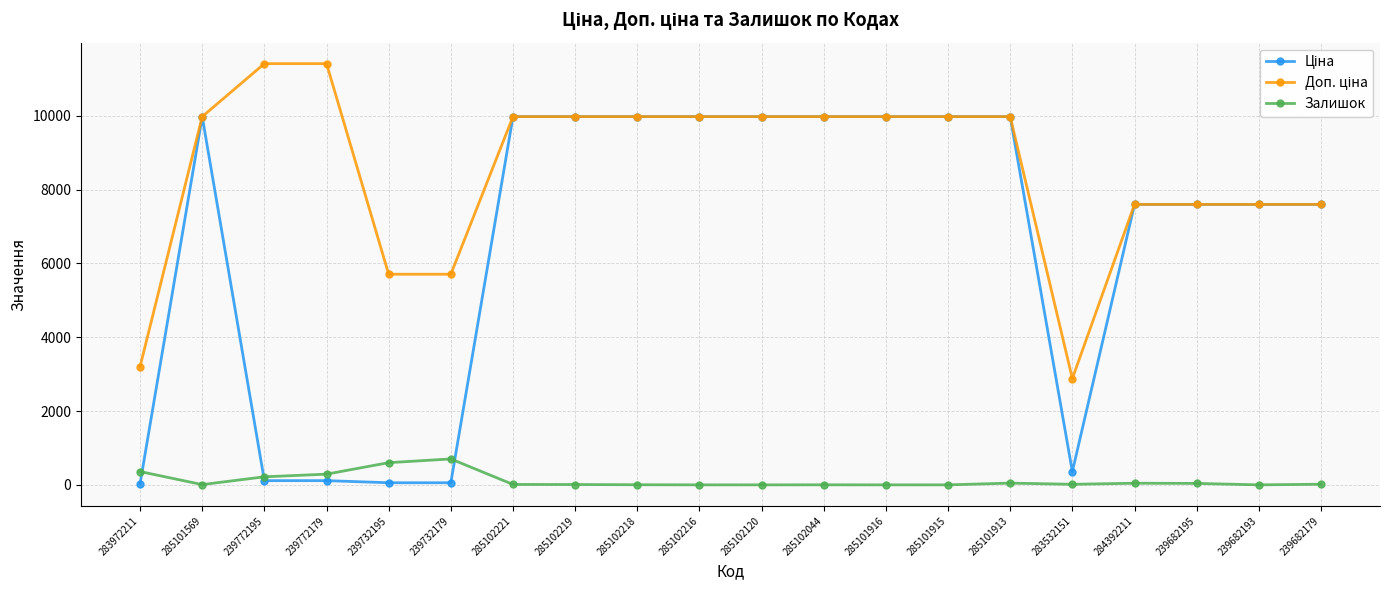

What is the greatest value displayed?

11410.0